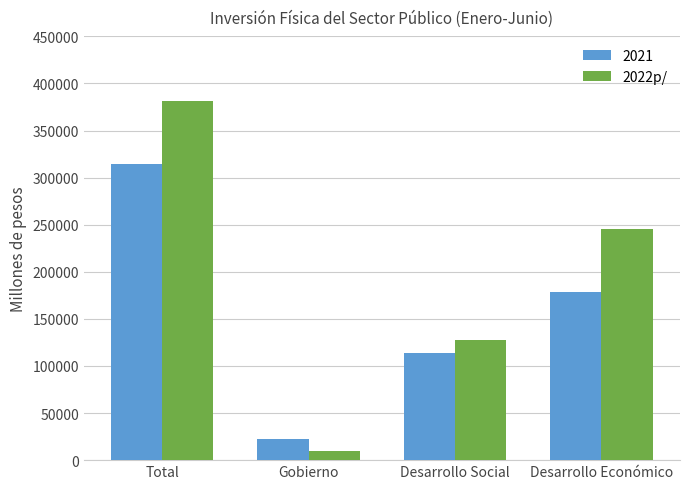

Which series changed the most between Total and Gobierno?

2022p/